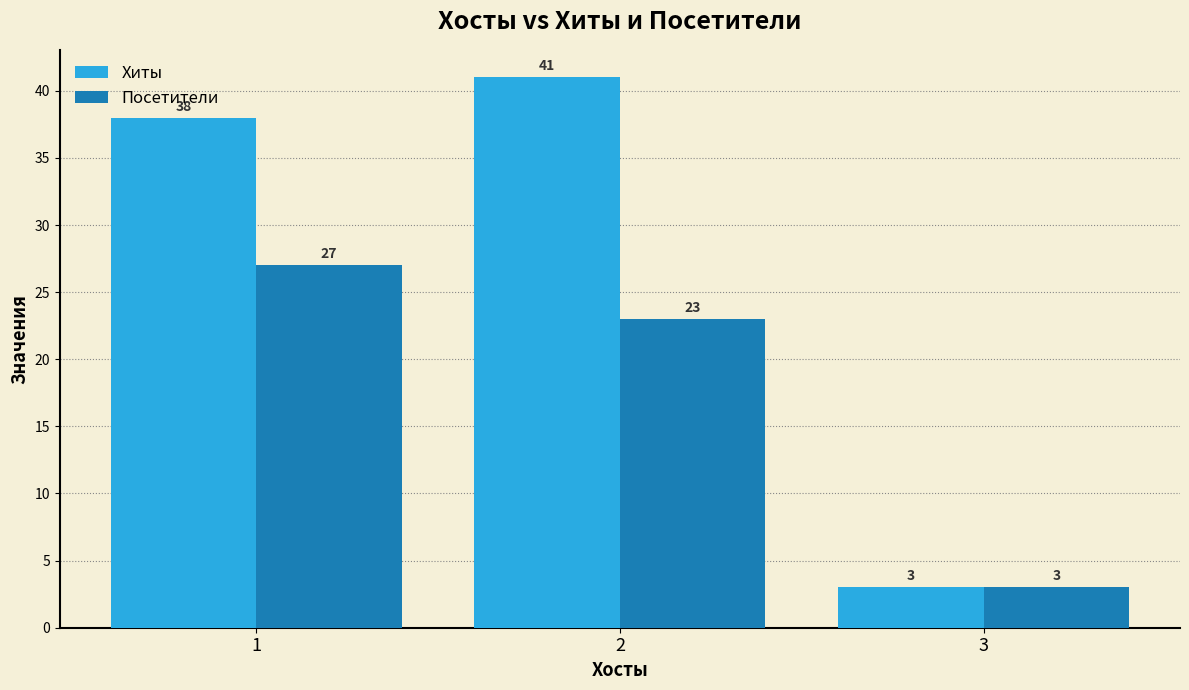

Which series changed the most between 1 and 2?

Посетители